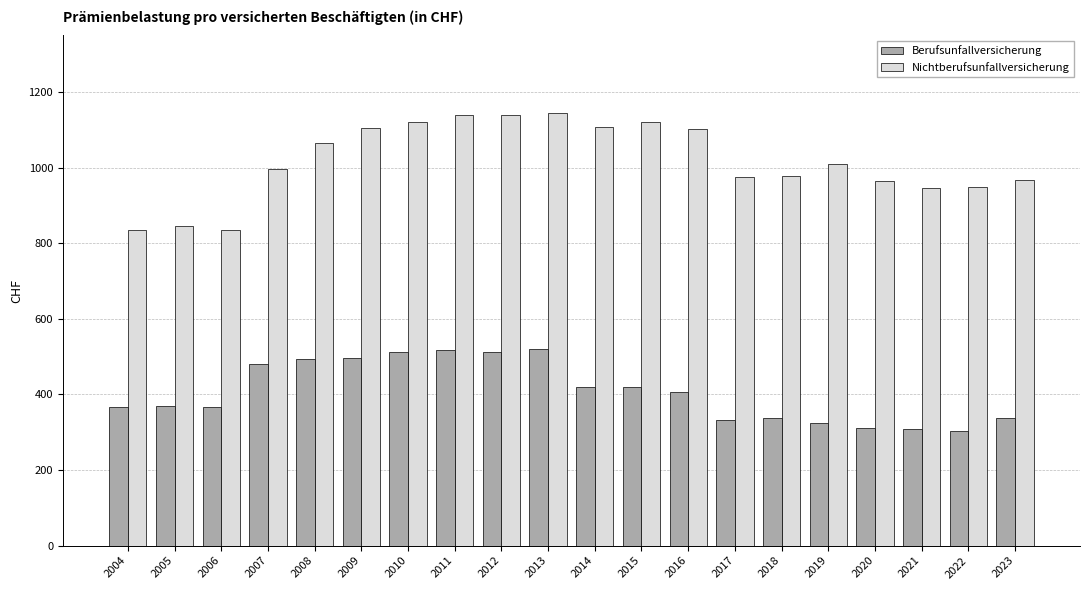

What is the value of the Nichtberufsunfallversicherung bar at the 14th from the left?

974.3